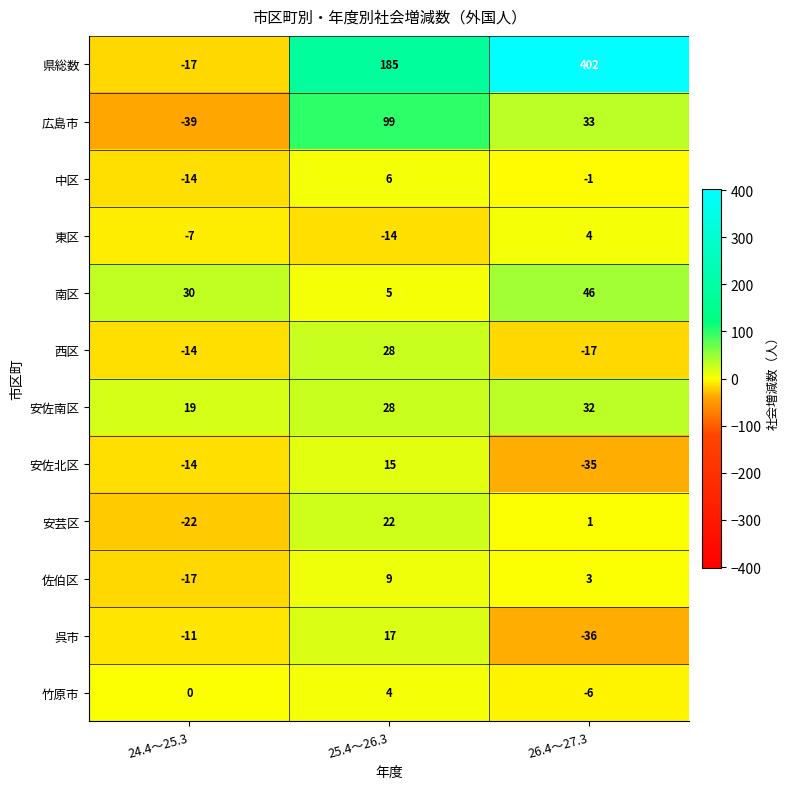

Is it true that 県総数 equals 86 at 25.4～26.3?

False